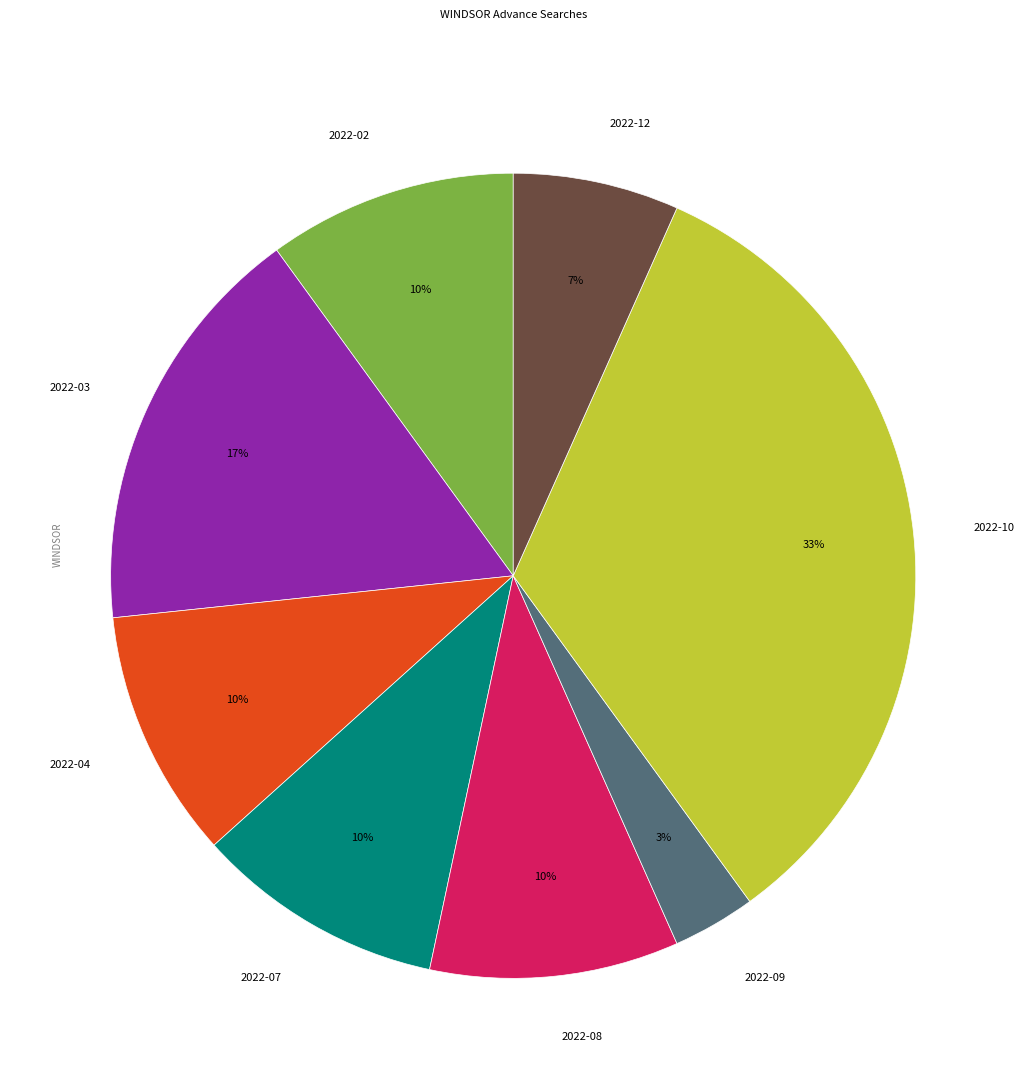

To the nearest percent, what portion does 2022-09 represent?

3%